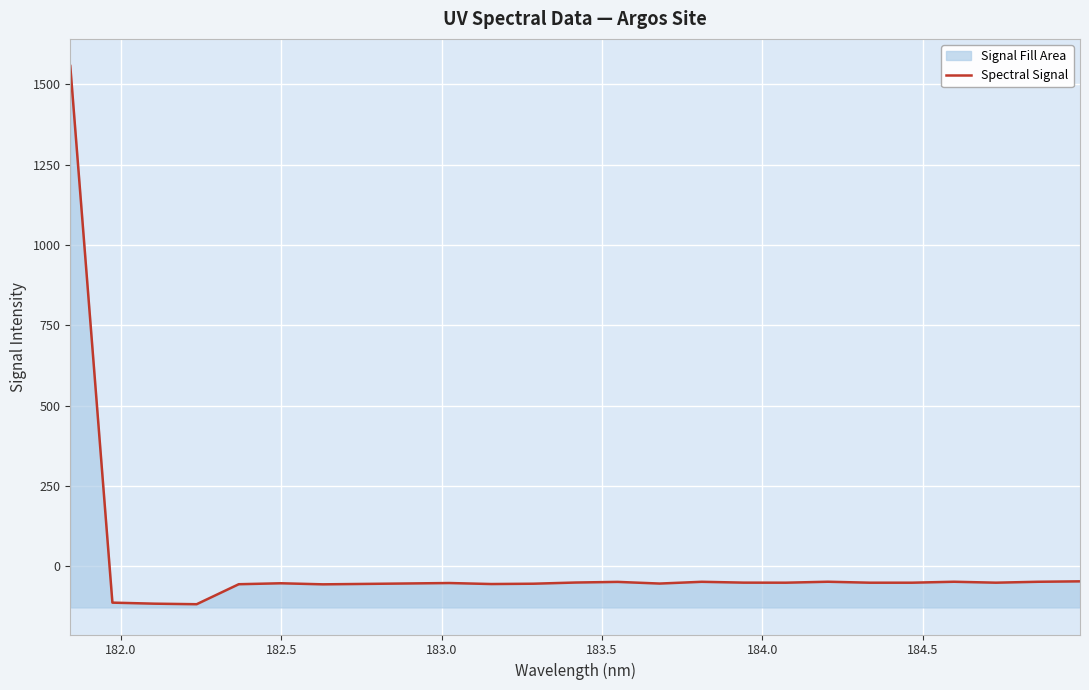

What is the difference between the second highest and second lowest values?

69.6